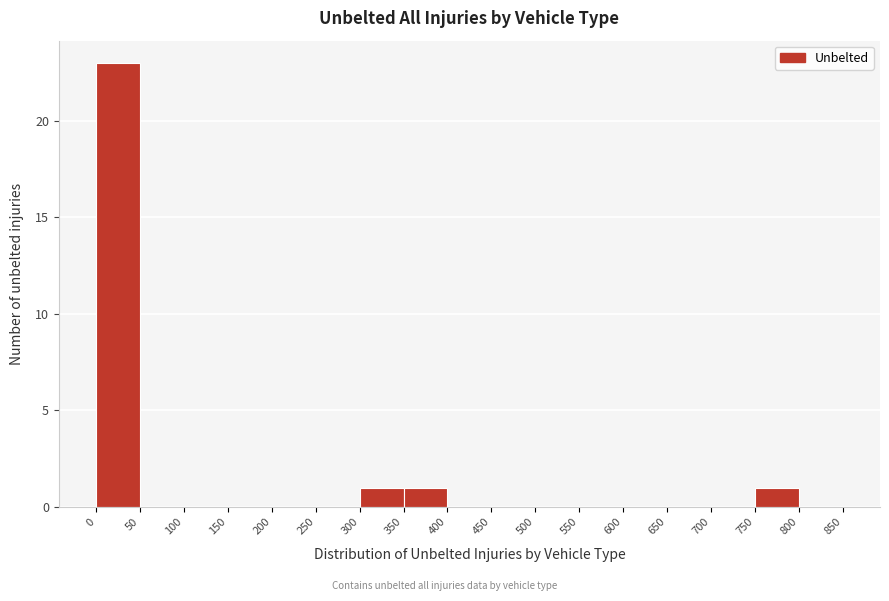

Reading left to right, list every bar in this chart as the range it spans on the x-axis followed by its height. The values are not printed on the chart, so give them approximately, as read against the axis.

0 to 50: 23
50 to 100: 0
100 to 150: 0
150 to 200: 0
200 to 250: 0
250 to 300: 0
300 to 350: 1
350 to 400: 1
400 to 450: 0
450 to 500: 0
500 to 550: 0
550 to 600: 0
600 to 650: 0
650 to 700: 0
700 to 750: 0
750 to 800: 1
800 to 850: 0